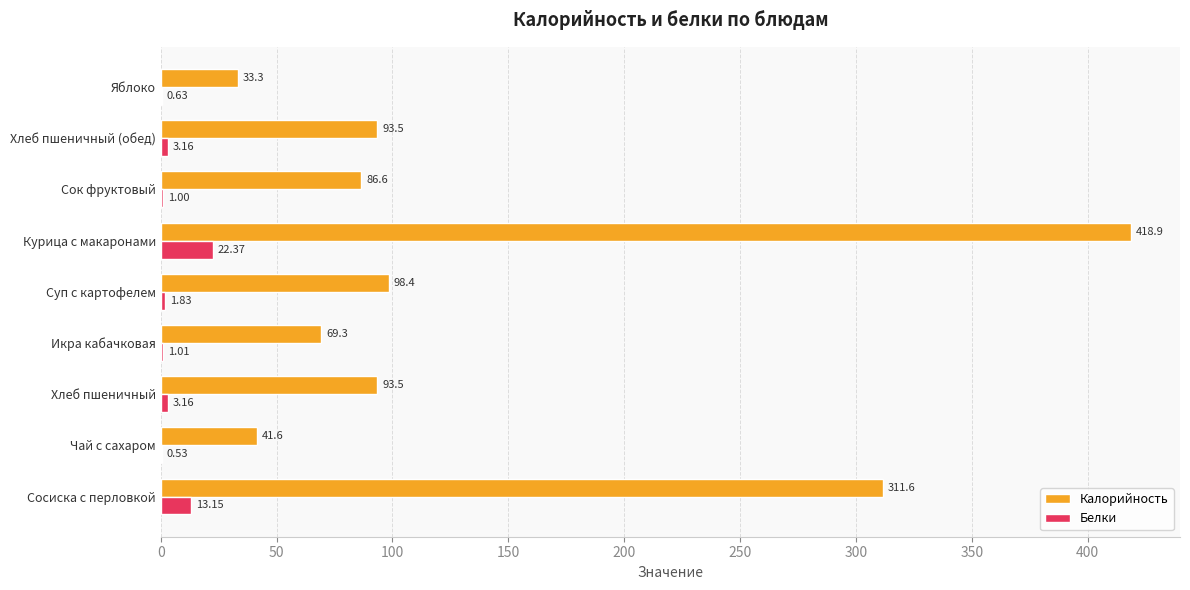

Between Сосиска с перловкой and Курица с макаронами, which series saw the biggest shift?

Калорийность